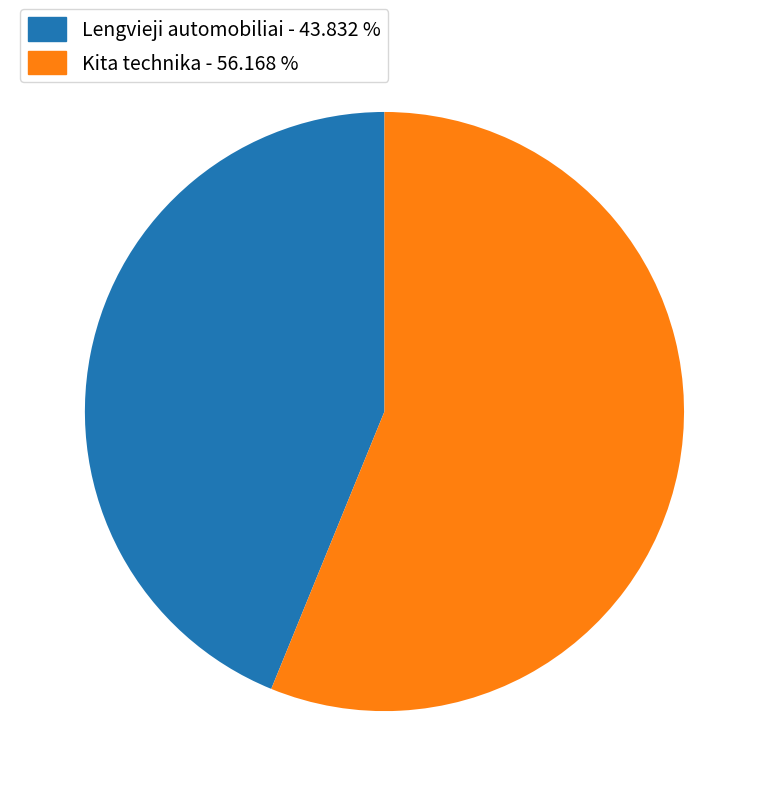

Does any single category account for the majority?

Yes